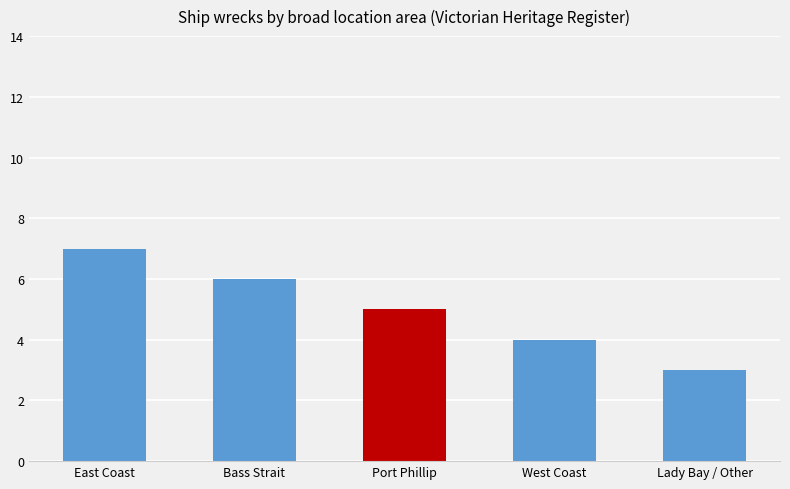

List the labels in order of value, smallest first.

Lady Bay / Other, West Coast, Port Phillip, Bass Strait, East Coast